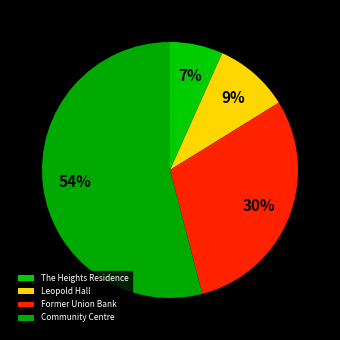

Is it true that Former Union Bank is 21% of the pie?

False